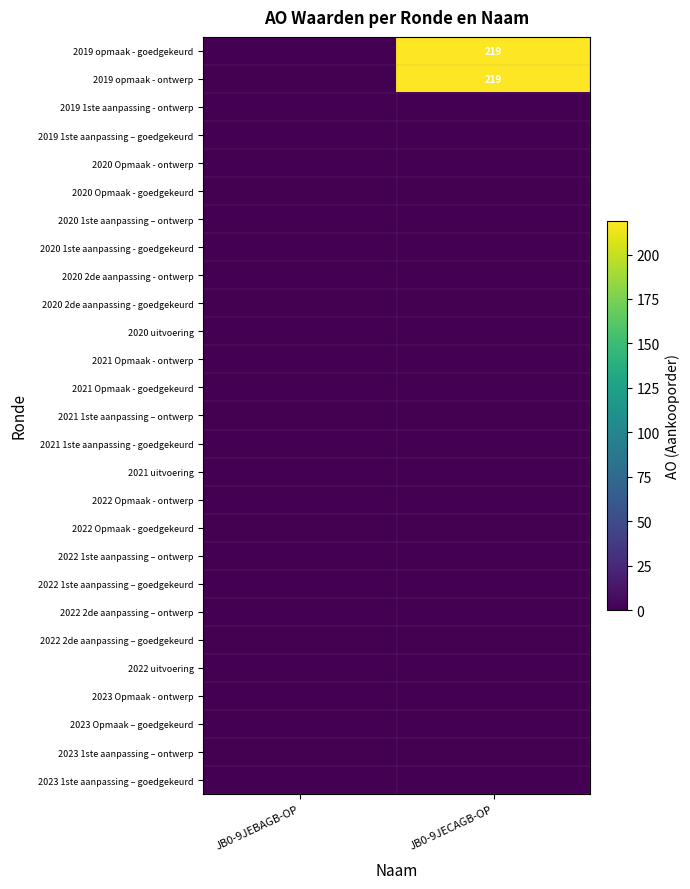

The value of 2022 2de aanpassing – ontwerp at JB0-9JECAGB-OP is 0. True or false?

True